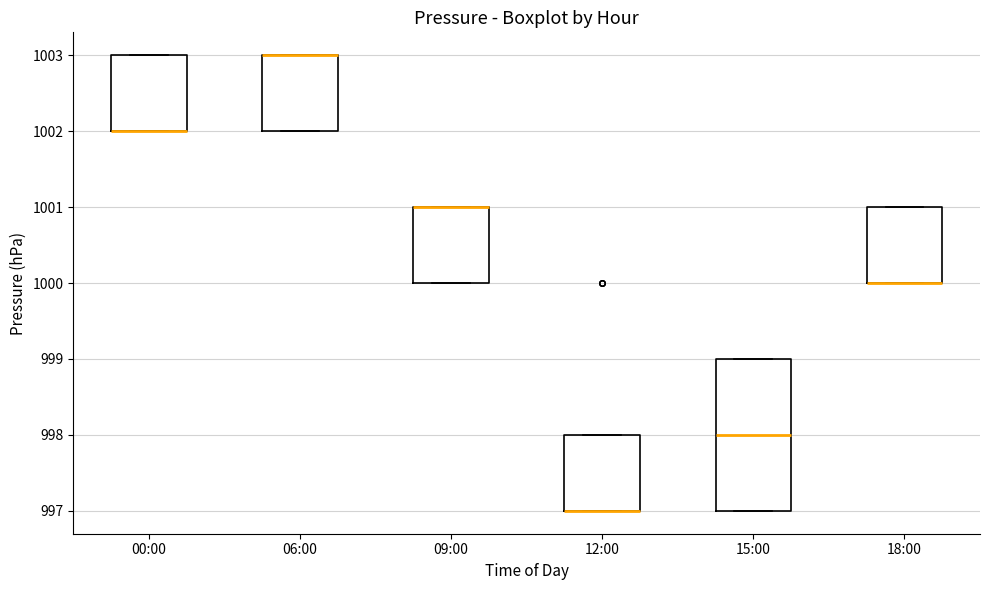

Which box is the tallest, from its lower edge to its upper edge?

15:00